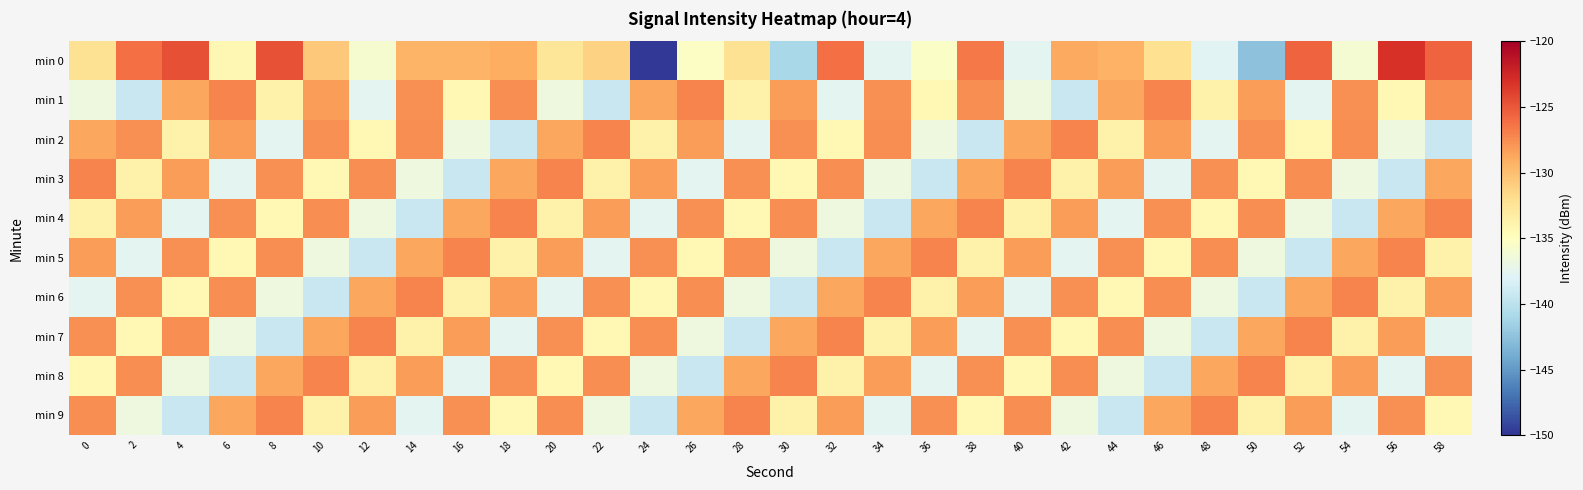

Which series changed the most between 16 and 32?

min 5